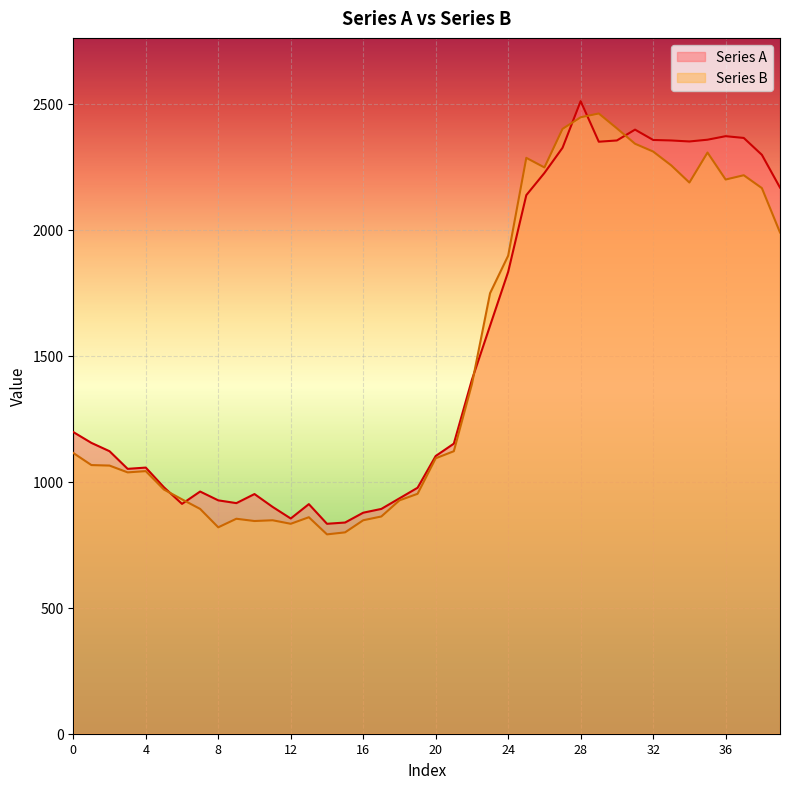

What is the value of the Series B point at the 39th from the left?

2165